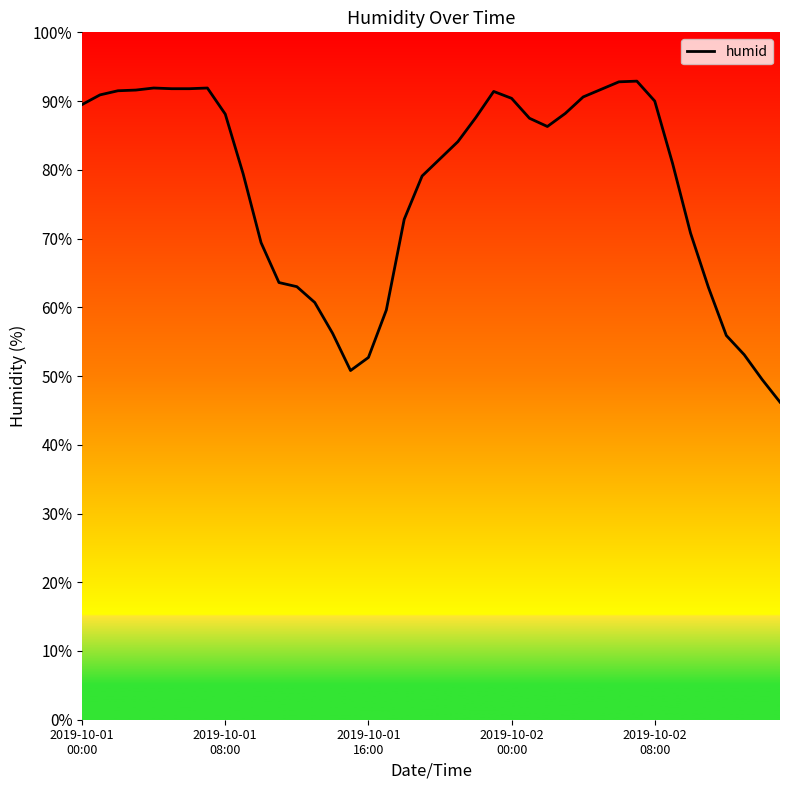

What is the minimum value shown in the chart?

46.2